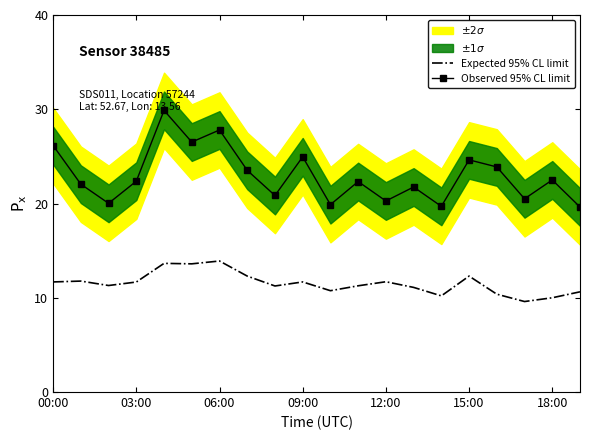

What is the maximum value for Observed 95% CL limit?

29.9